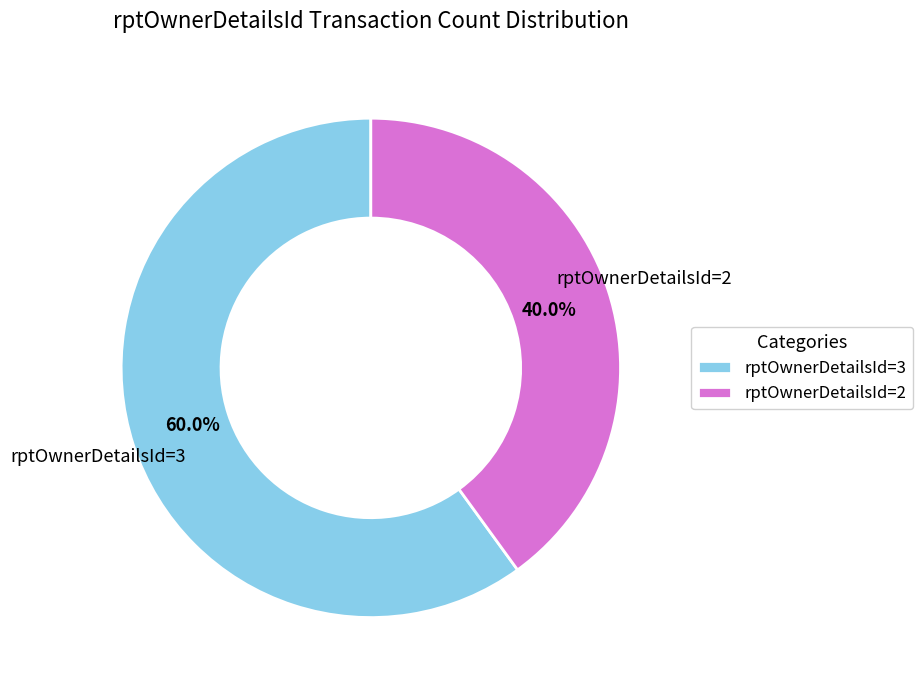

What is the largest slice in the pie chart?

rptOwnerDetailsId=3